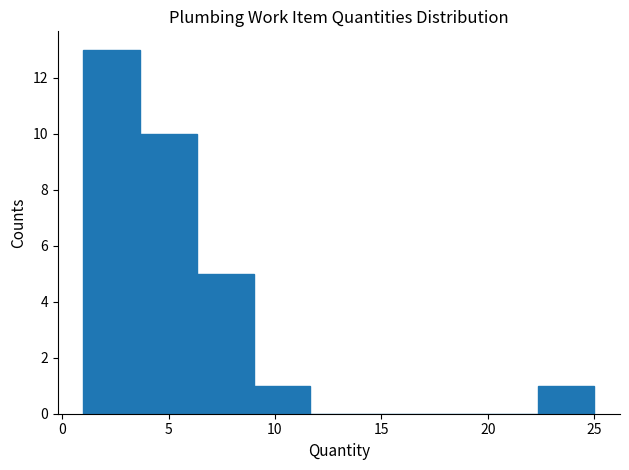

Reading left to right, transcribe this chart: for each bar, give the range it covers on the x-axis and its height. Neither the bar edges nor the heights are printed on the chart, so give them approximately, as read against the axes.

1.0 to 3.5: 13
3.5 to 6.5: 10
6.5 to 9.0: 5
9.0 to 11.5: 1
11.5 to 14.5: 0
14.5 to 17.0: 0
17.0 to 19.5: 0
19.5 to 22.5: 0
22.5 to 25.0: 1